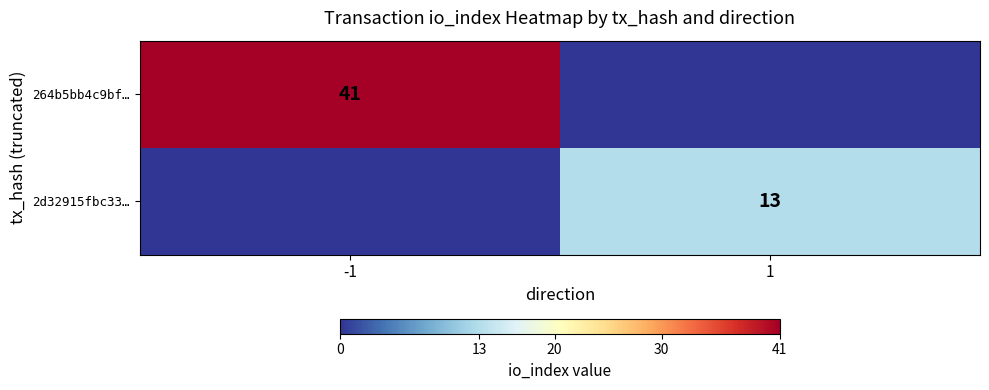

Is it true that 2d32915fbc33… equals 13 at 1?

True